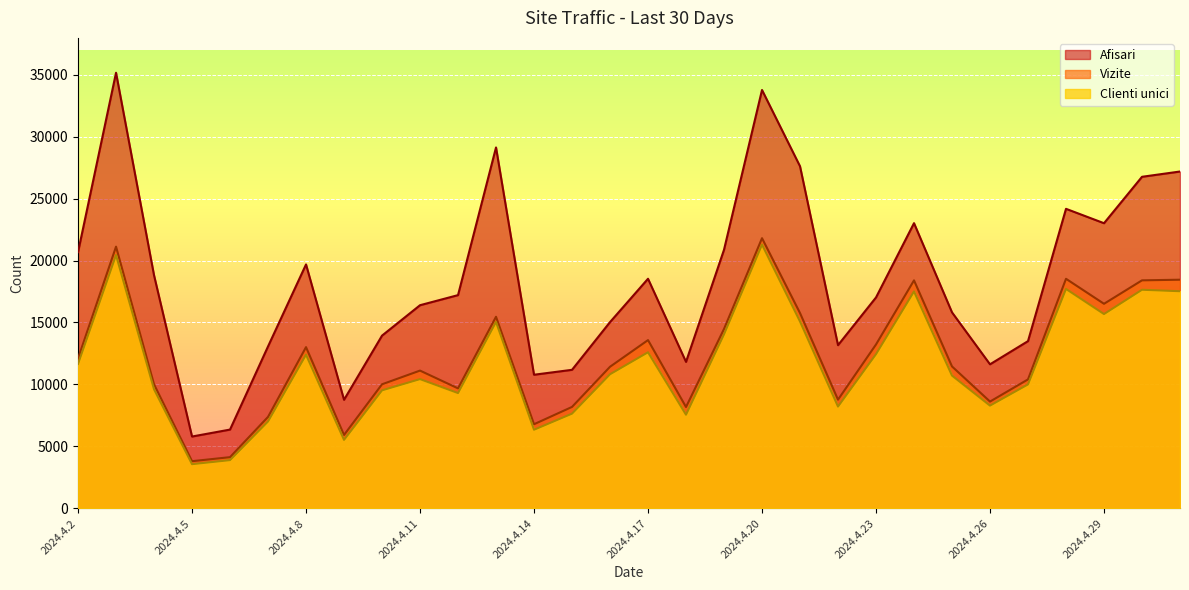

Reading left to right, what are all the values shown in this chart?

Afisari: 2024.4.2=20675	2024.4.3=35152	2024.4.4=18810	2024.4.5=5798	2024.4.6=6359	2024.4.7=13068	2024.4.8=19686	2024.4.9=8763	2024.4.10=13940	2024.4.11=16394	2024.4.12=17208	2024.4.13=29124	2024.4.14=10784	2024.4.15=11181	2024.4.16=15031	2024.4.17=18529	2024.4.18=11822	2024.4.19=20870	2024.4.20=33761	2024.4.21=27605	2024.4.22=13171	2024.4.23=17021	2024.4.24=23015	2024.4.25=15816	2024.4.26=11625	2024.4.27=13496	2024.4.28=24172	2024.4.29=23010	2024.4.30=26756	2024.5.1=27182
Vizite: 2024.4.2=12090	2024.4.3=21119	2024.4.4=10010	2024.4.5=3808	2024.4.6=4133	2024.4.7=7383	2024.4.8=13011	2024.4.9=5924	2024.4.10=10014	2024.4.11=11118	2024.4.12=9684	2024.4.13=15462	2024.4.14=6790	2024.4.15=8187	2024.4.16=11427	2024.4.17=13579	2024.4.18=8178	2024.4.19=14477	2024.4.20=21802	2024.4.21=15762	2024.4.22=8773	2024.4.23=13226	2024.4.24=18399	2024.4.25=11453	2024.4.26=8619	2024.4.27=10408	2024.4.28=18526	2024.4.29=16508	2024.4.30=18401	2024.5.1=18452
Clienti unici: 2024.4.2=11659	2024.4.3=20440	2024.4.4=9613	2024.4.5=3568	2024.4.6=3894	2024.4.7=7014	2024.4.8=12400	2024.4.9=5528	2024.4.10=9525	2024.4.11=10432	2024.4.12=9306	2024.4.13=15045	2024.4.14=6346	2024.4.15=7645	2024.4.16=10822	2024.4.17=12597	2024.4.18=7559	2024.4.19=14043	2024.4.20=21284	2024.4.21=15082	2024.4.22=8216	2024.4.23=12445	2024.4.24=17505	2024.4.25=10716	2024.4.26=8292	2024.4.27=10003	2024.4.28=17708	2024.4.29=15681	2024.4.30=17641	2024.5.1=17523